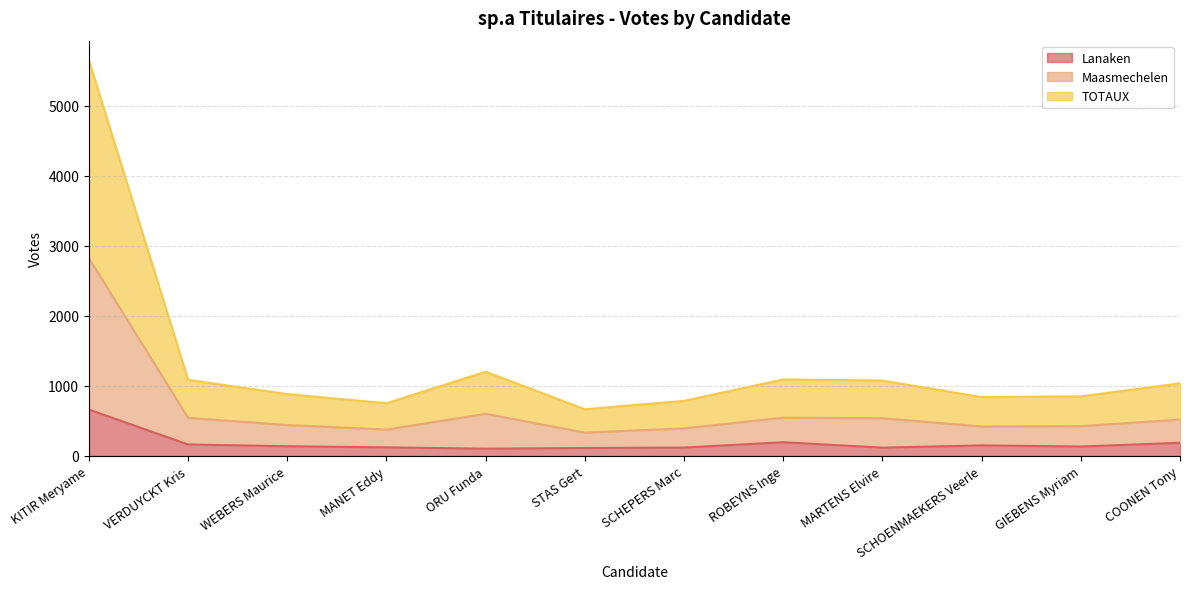

Which series has the largest total across all categories?

TOTAUX